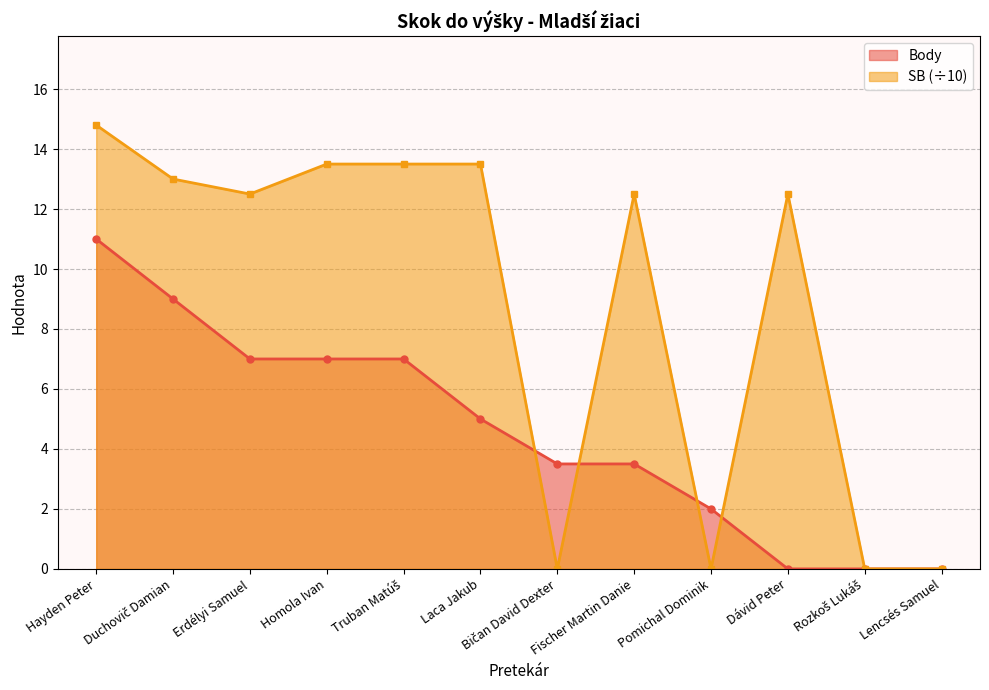

Is it true that Body equals 3.2 at Hayden Peter?

False